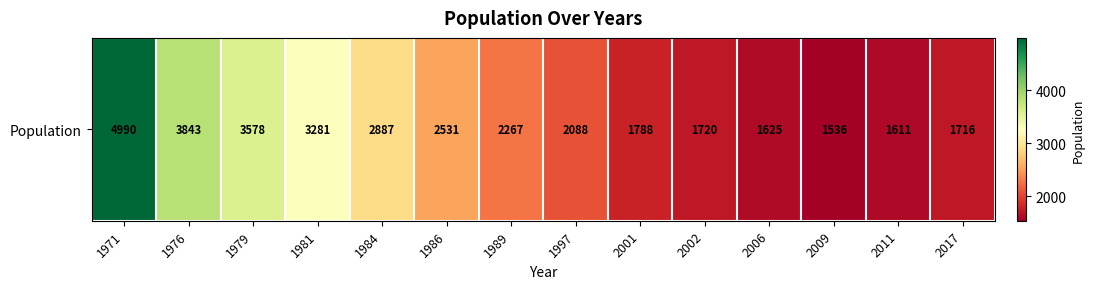

What is the sum of all values?

35461